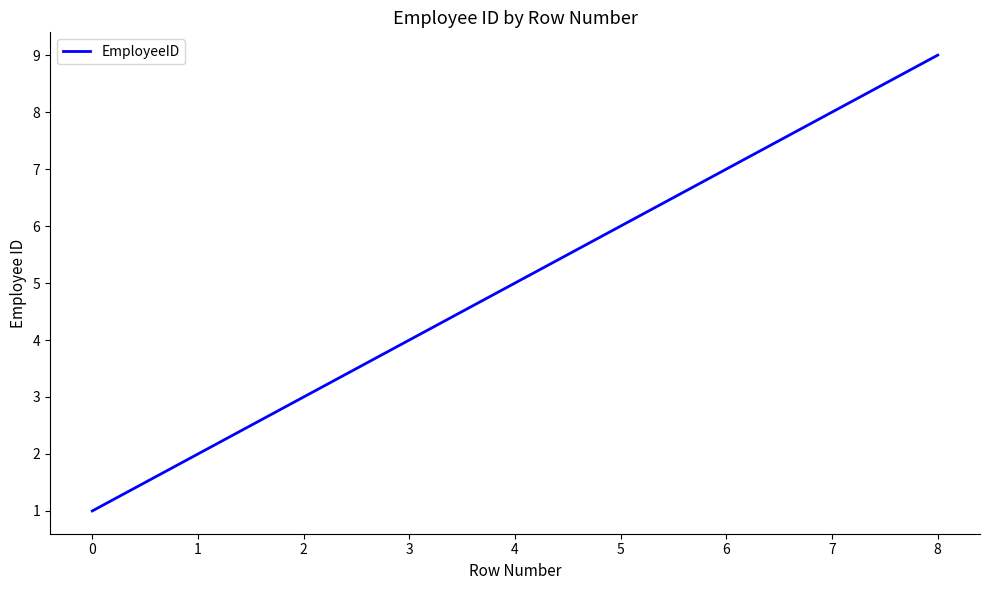

List the labels in order of value, largest first.

8, 7, 6, 5, 4, 3, 2, 1, 0